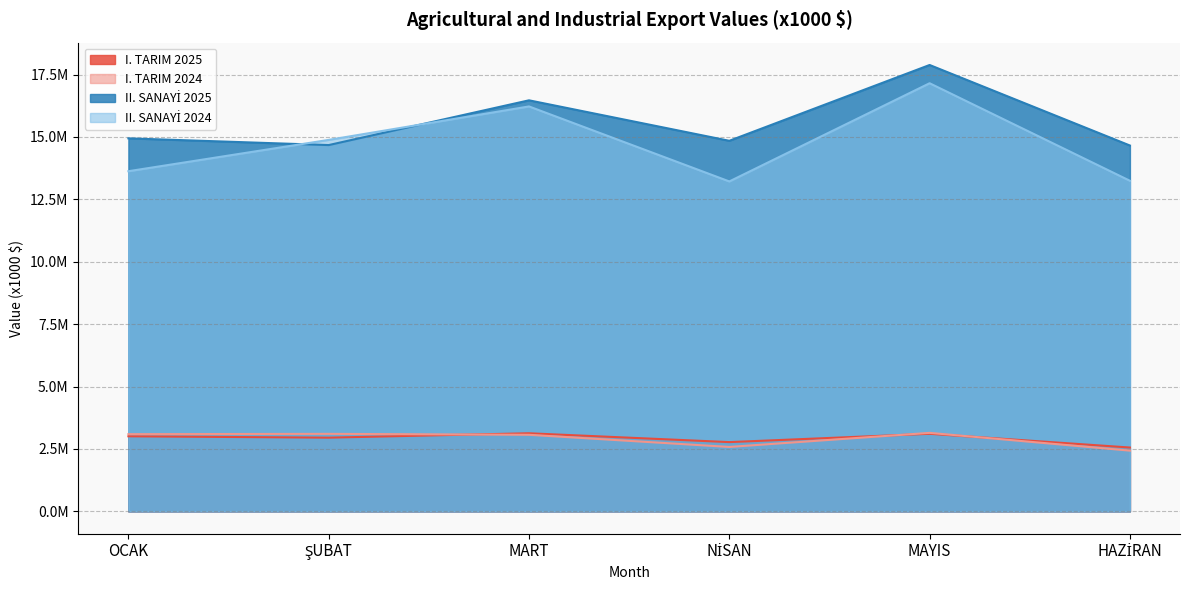

At which category is the sum across all series the highest?

MAYIS